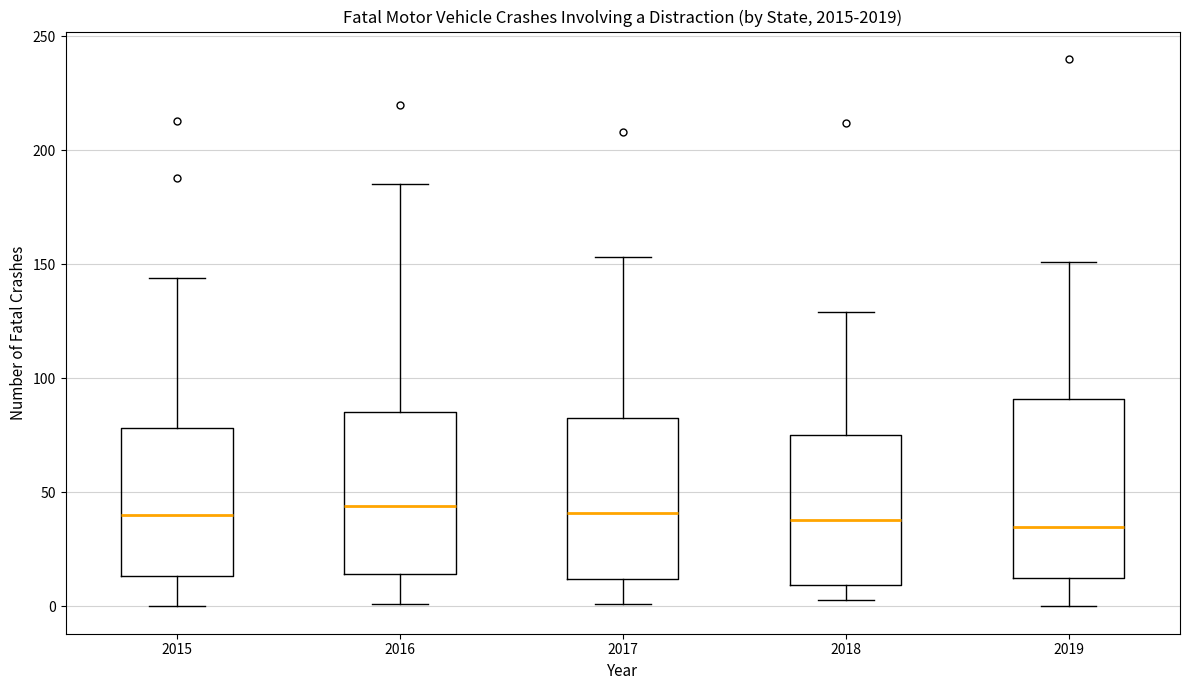

Reading left to right, read every box against the y-axis: the position of its median line, the range the box covers, and the ends of its whiskers. The values are not printed on the chart, so give them approximately, as read against the axis.

2015: median 40, box 15 to 80, whiskers 0 to 145
2016: median 45, box 15 to 85, whiskers 0 to 185
2017: median 40, box 10 to 85, whiskers 0 to 155
2018: median 40, box 10 to 75, whiskers 5 to 130
2019: median 35, box 15 to 90, whiskers 0 to 150